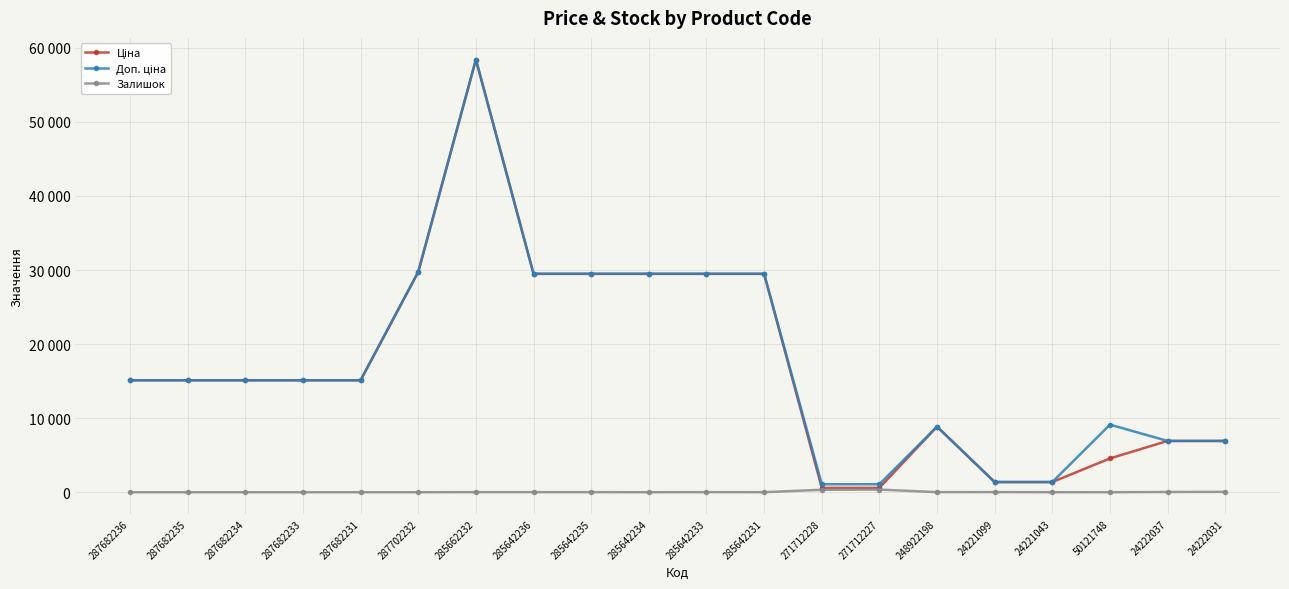

What is the average value of the Ціна series?

17121.6